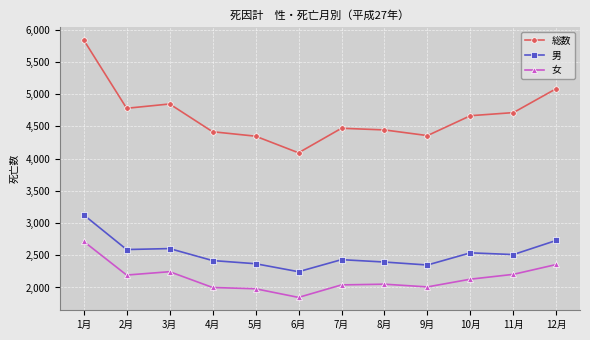

What is the difference between the highest and lowest values at 12月?

2731